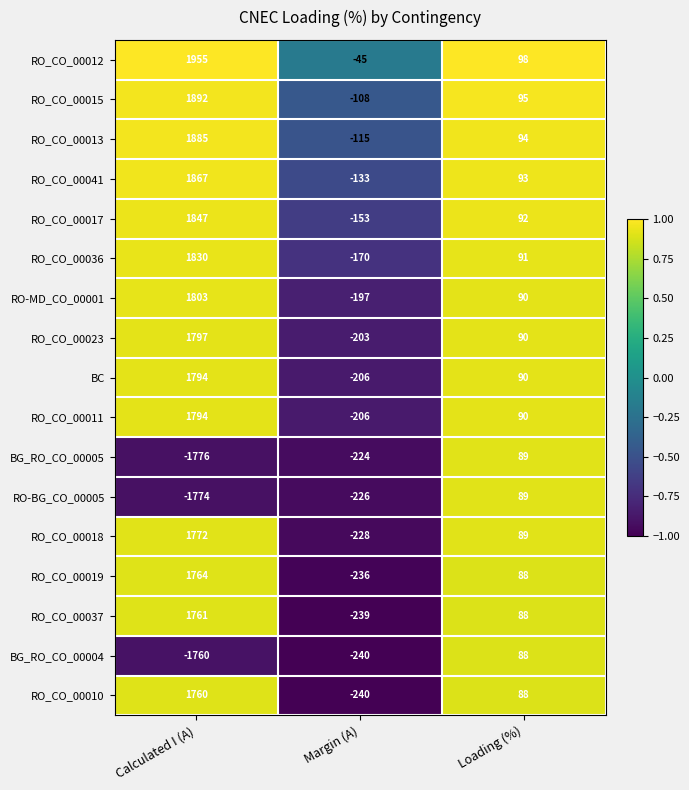

The value of RO-BG_CO_00005 at Margin (A) is -77. True or false?

False